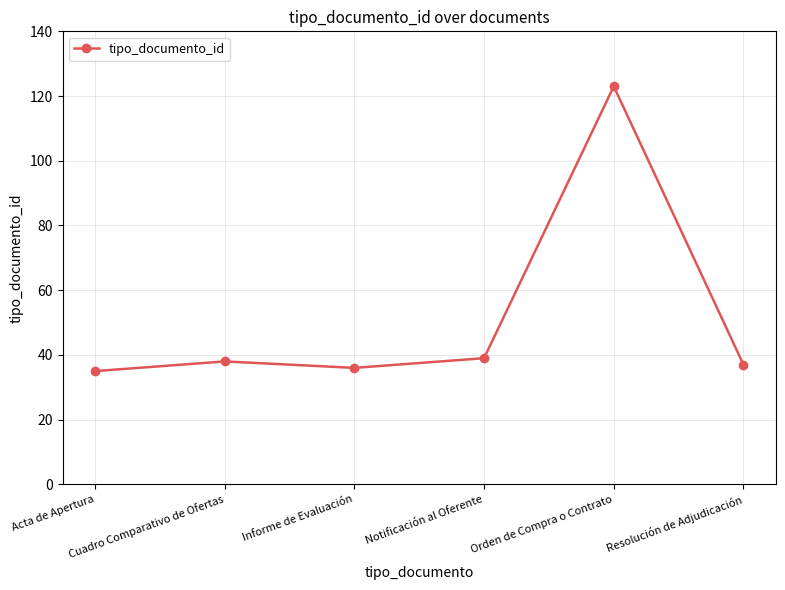

Where is the first local minimum?

Informe de Evaluación